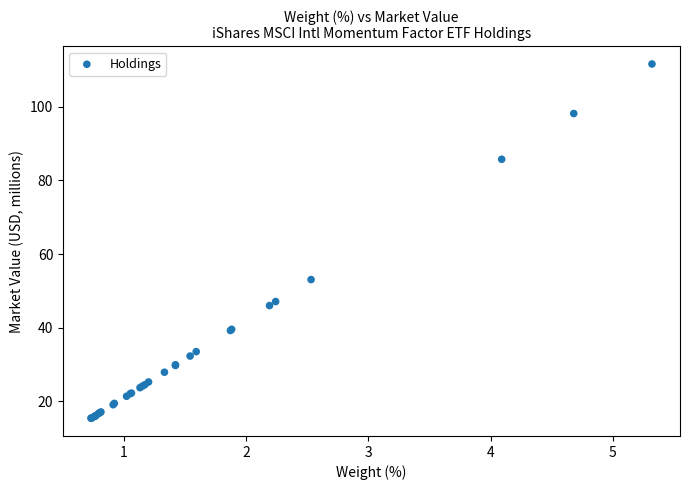

What Y value in the scatter plot is closest to 63?

53.1